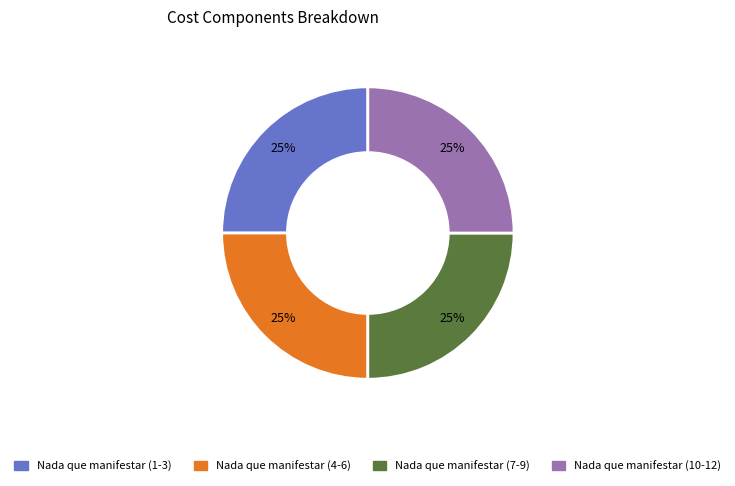

Does Nada que manifestar (10-12) account for over 50% of the chart?

No